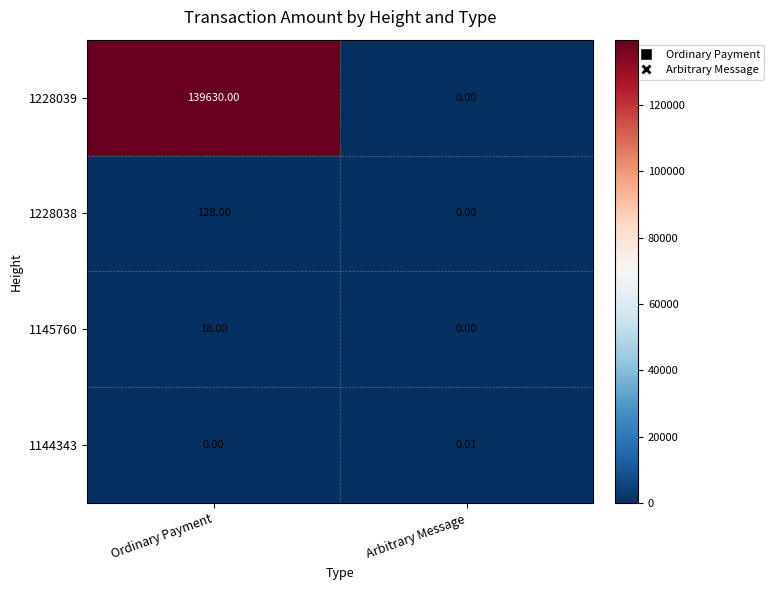

Rank the series by their maximum value, from highest to lowest.

1228039, 1228038, 1145760, 1144343